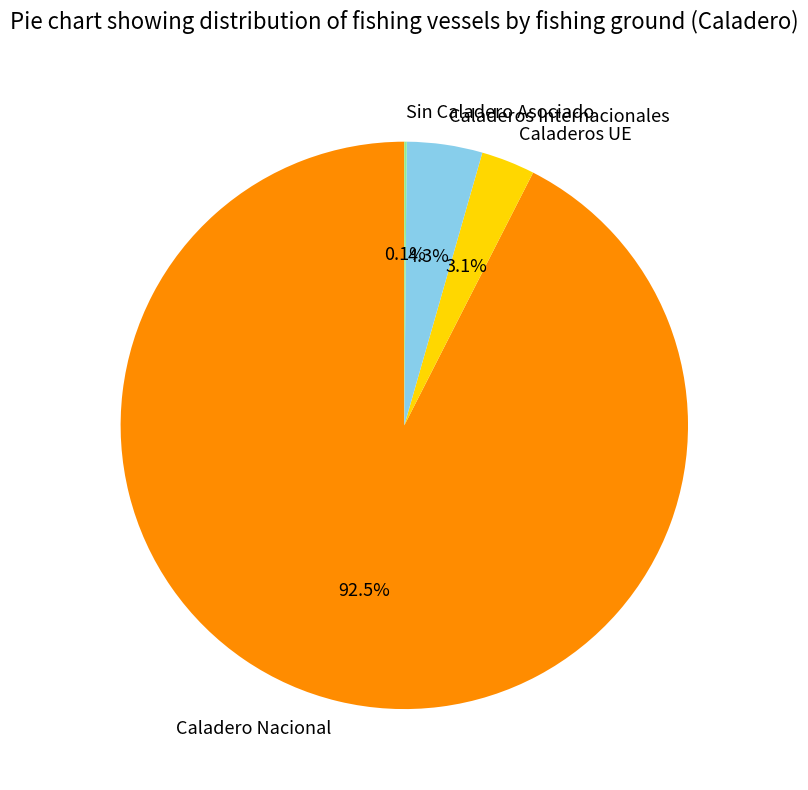

What percentage is the Caladeros Internacionales slice, to the nearest percent?

4%